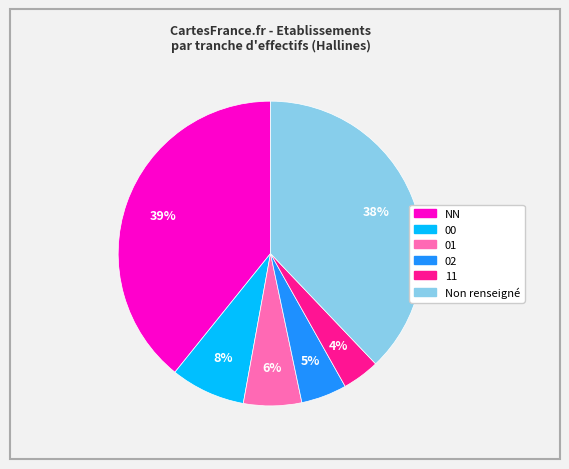

Does any single category account for the majority?

No